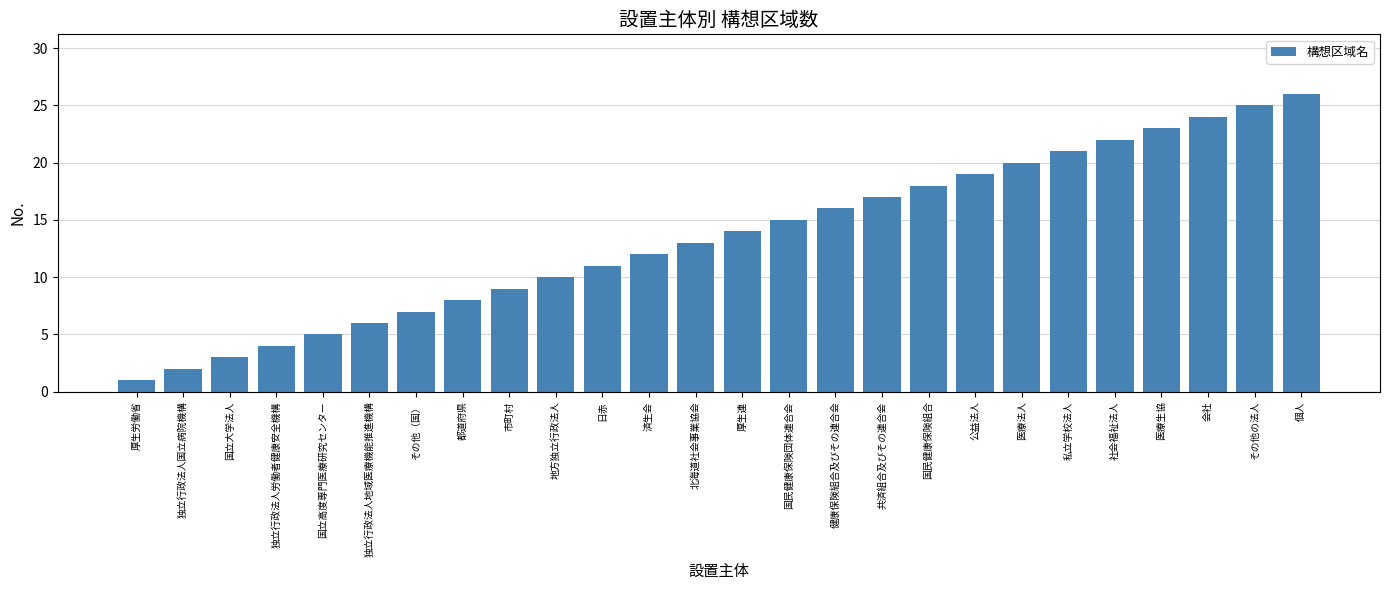

Between 済生会 and 市町村, which is larger?

済生会